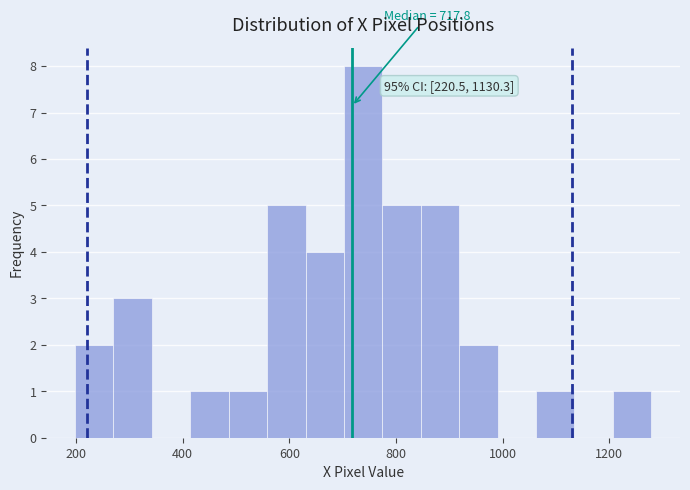

Around what value on the x-axis is the tallest bar? Give the approximate position of its centre, as read against the axis.

740